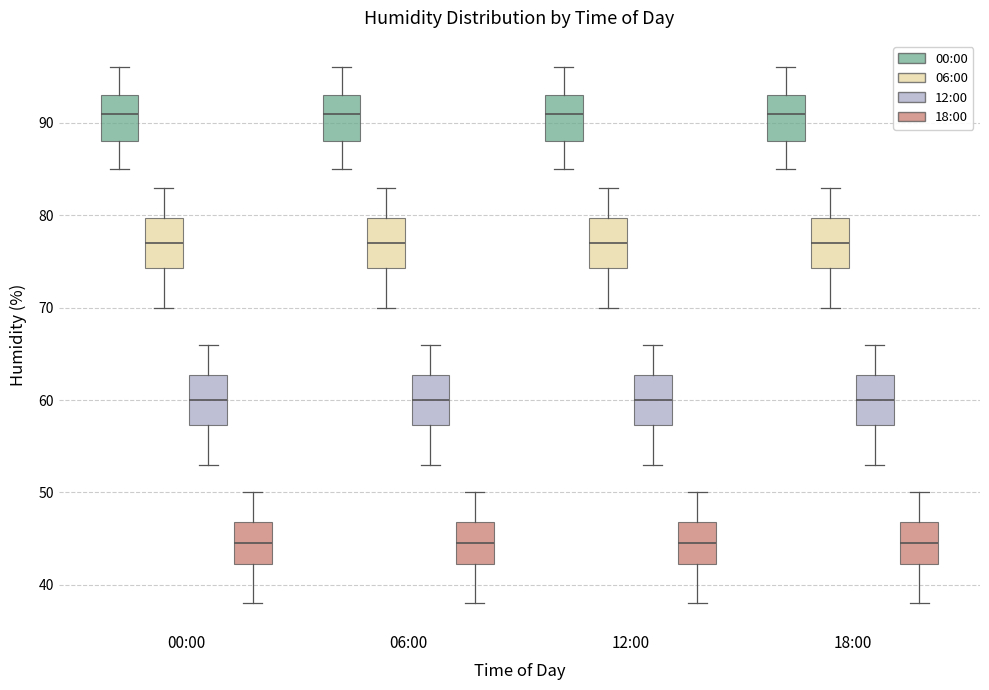

Where does the median line of the box for 18:00 (12:00) sit on the y-axis? The values are not printed on the chart, so give them approximately, as read against the axis.

60